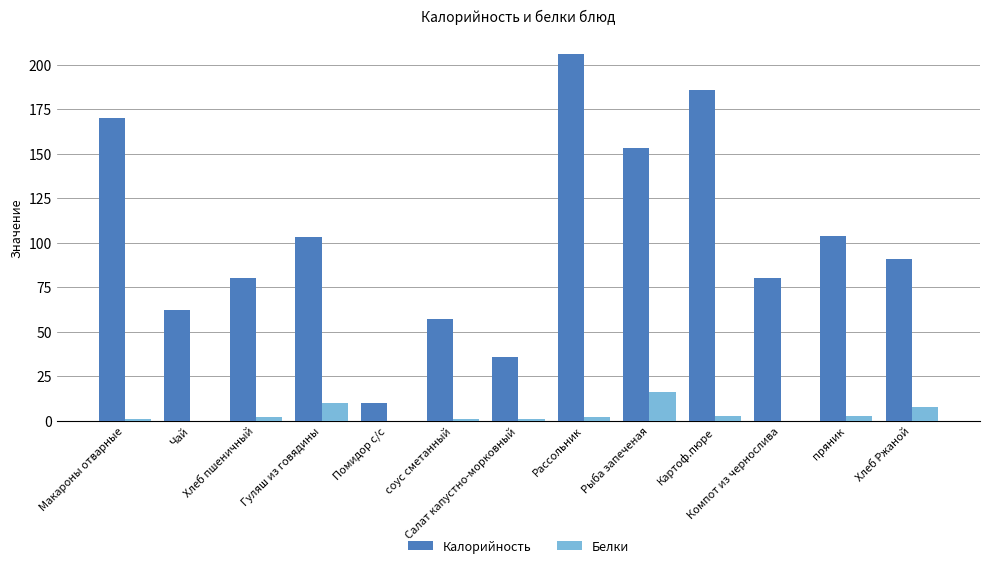

Is it true that Белки equals 10 at Гуляш из говядины?

True